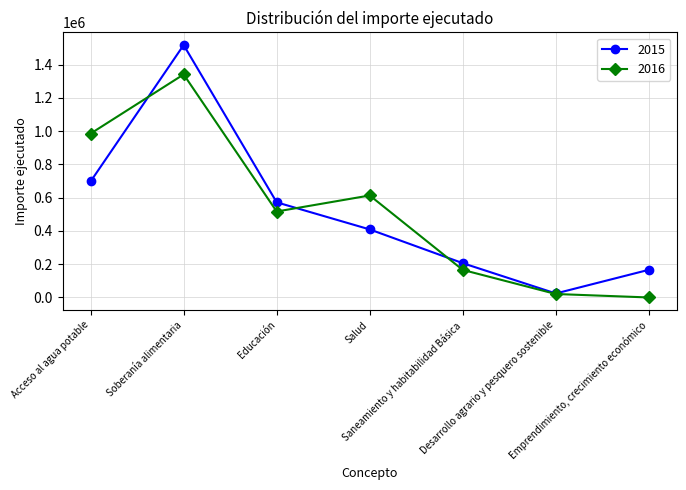

At which category is the sum across all series the highest?

Soberanía alimentaria